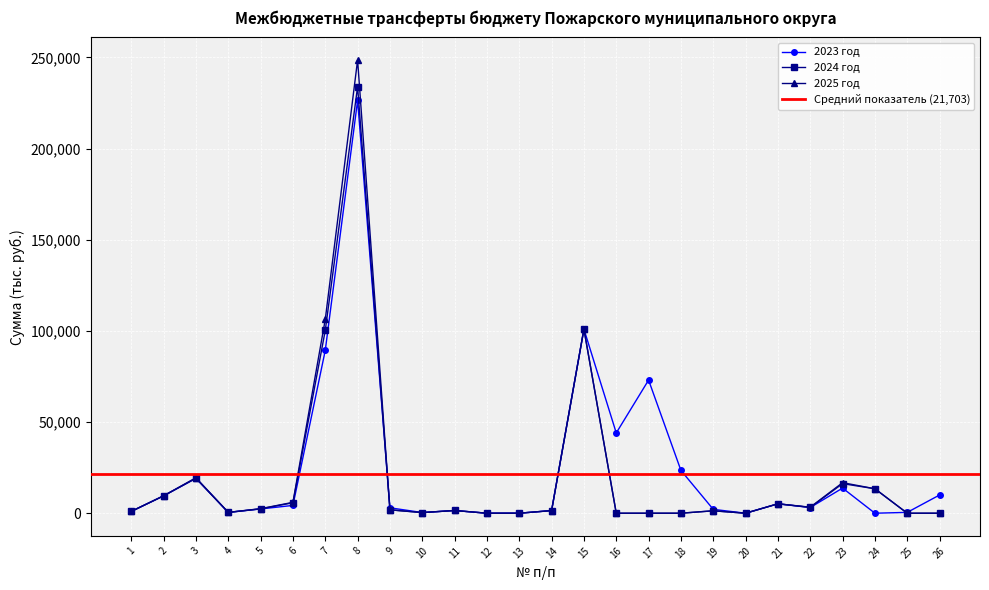

At which category does 2025 reach its first local peak?

3